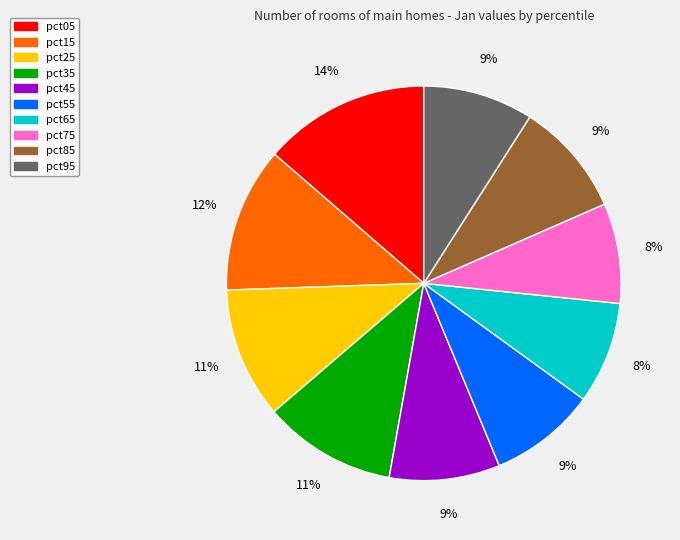

Count the number of slices in the pie.

10